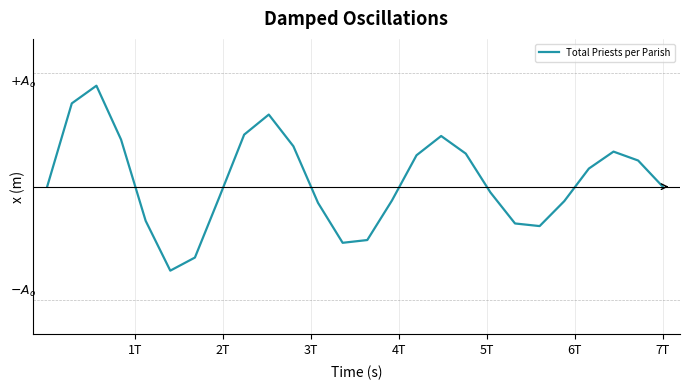

Is this an area chart (filled region under the line)?

No